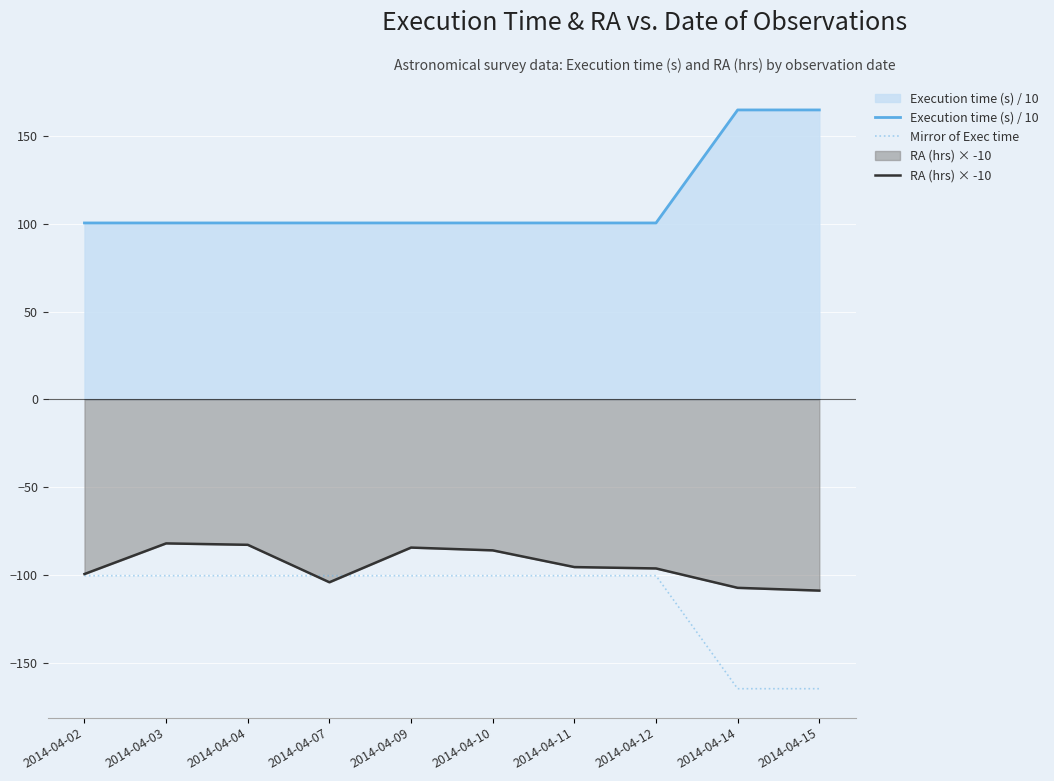

After their last crossing, which series has the higher values: Mirror of Exec time or RA (hrs) × -10?

RA (hrs) × -10